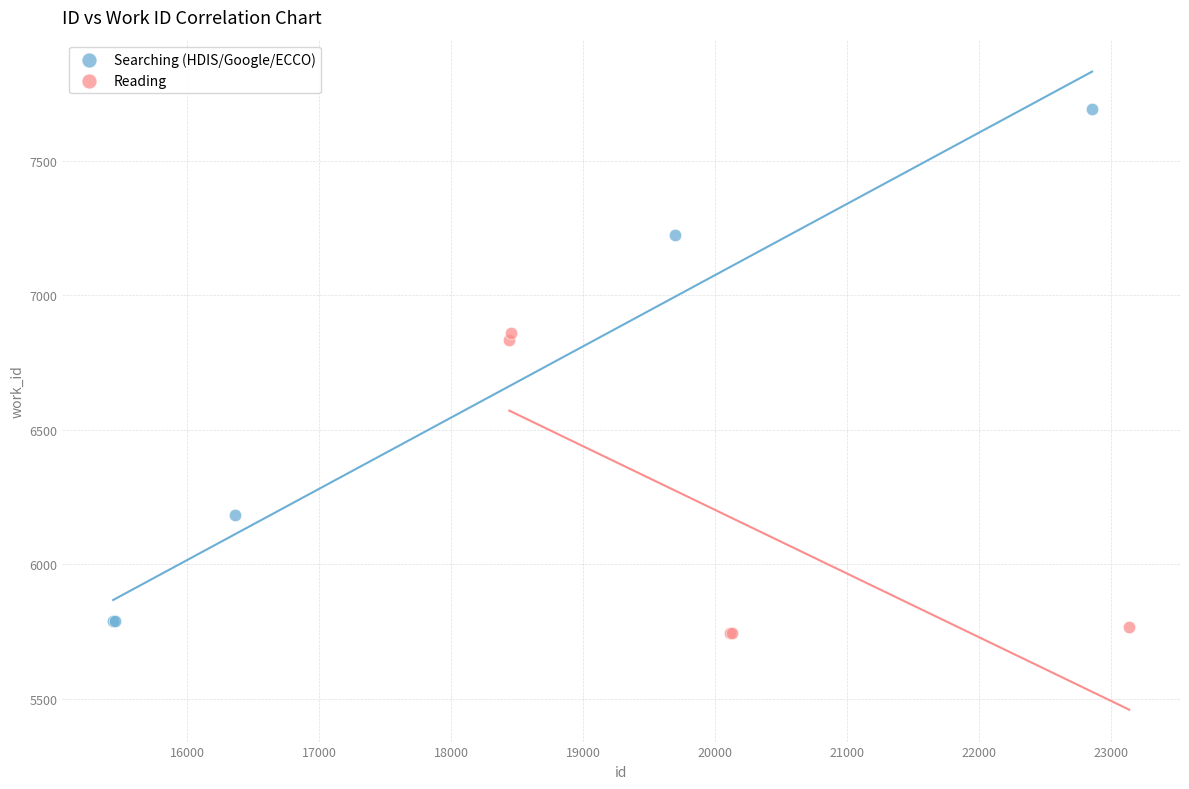

Which series has the widest spread of Y values?

Searching (HDIS/Google/ECCO)